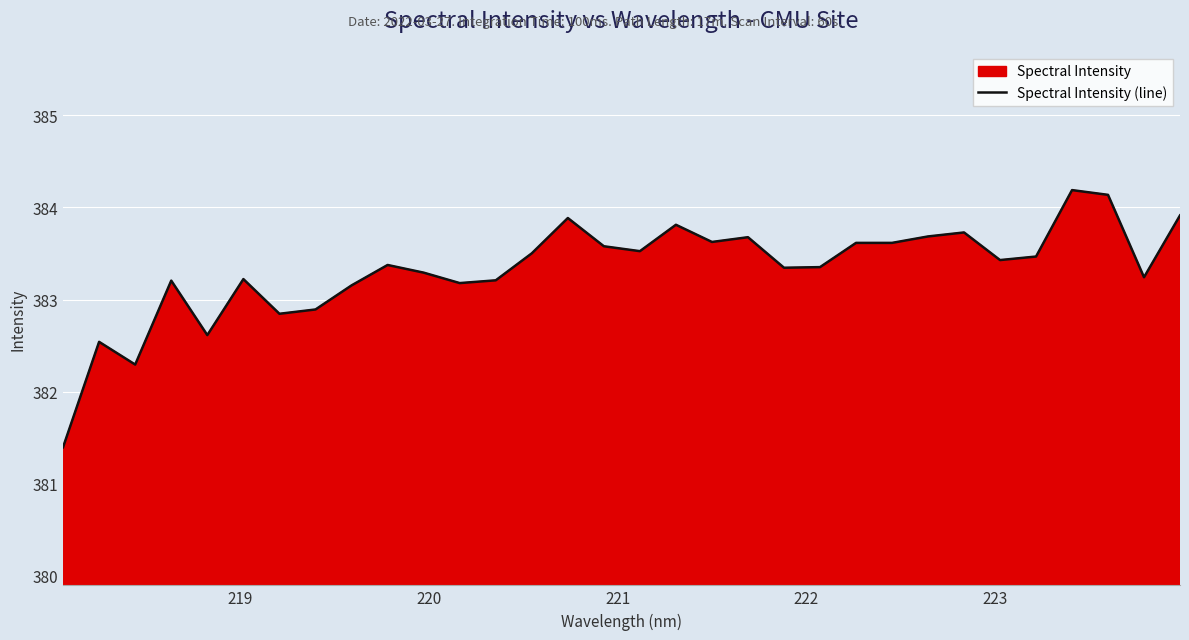

What is the smallest value displayed?

381.4